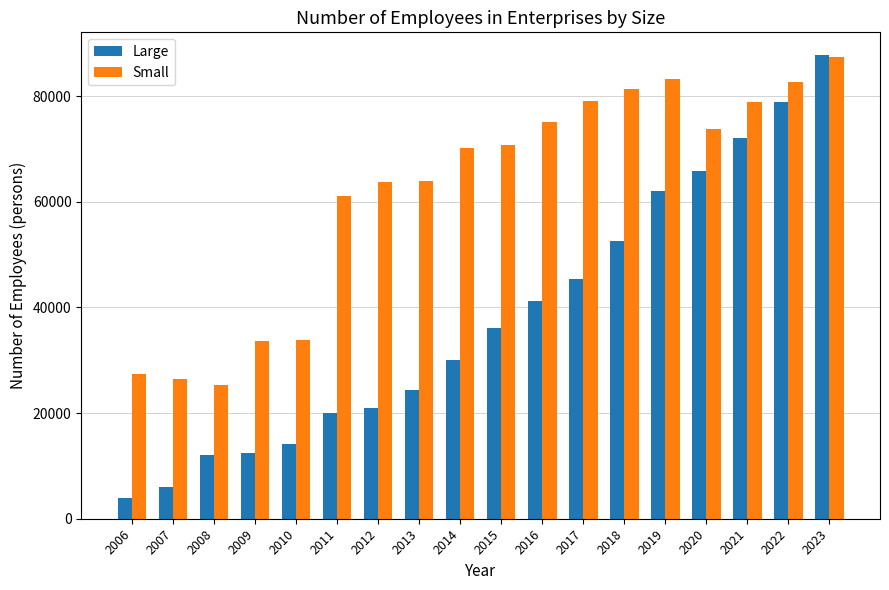

At which category does the chart reach its peak across all series?

2023